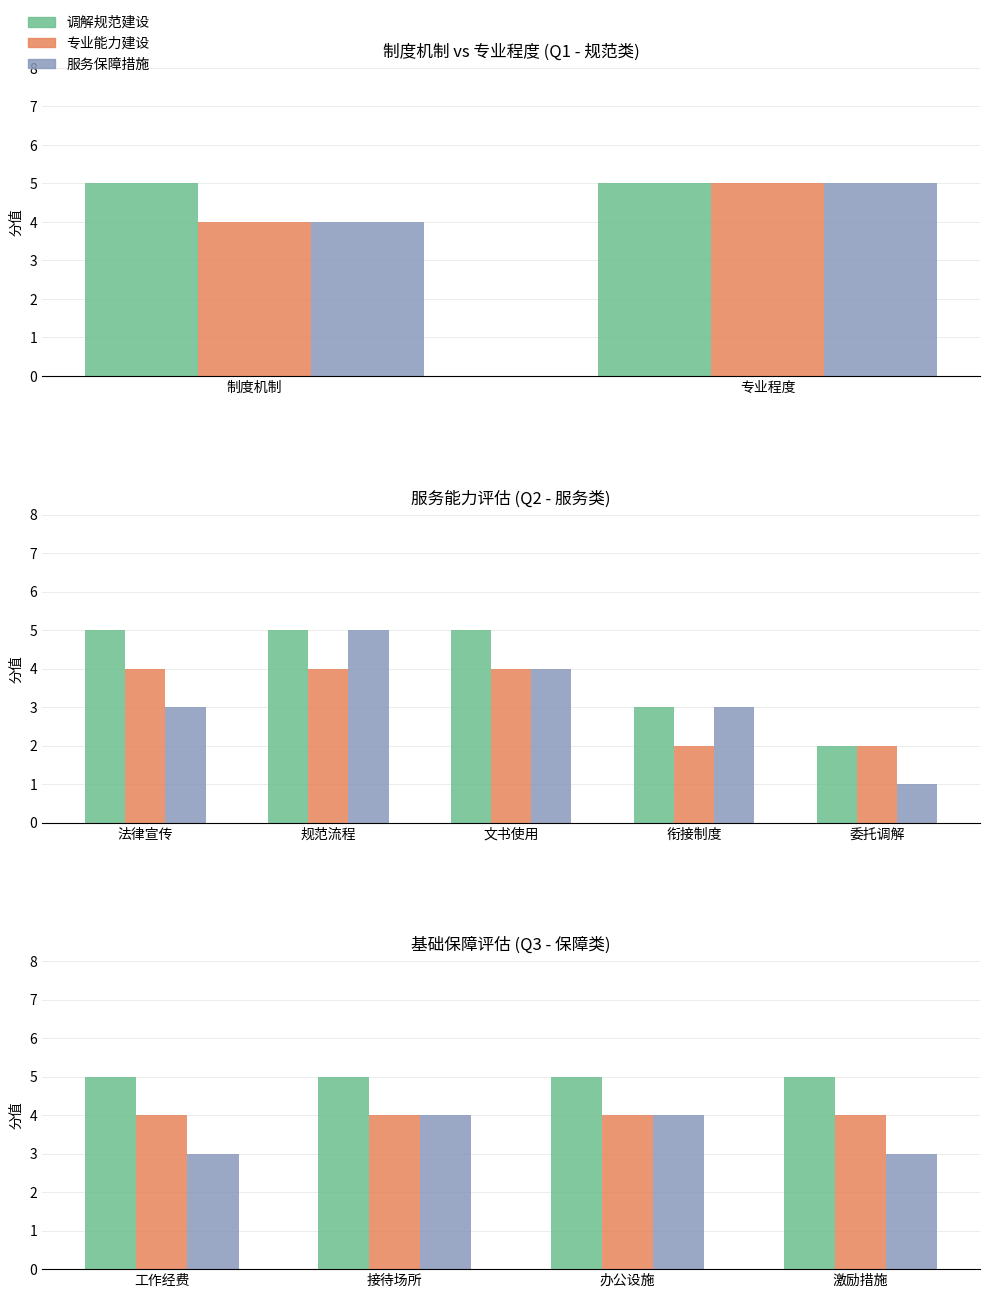

How many groups of bars are there?

4